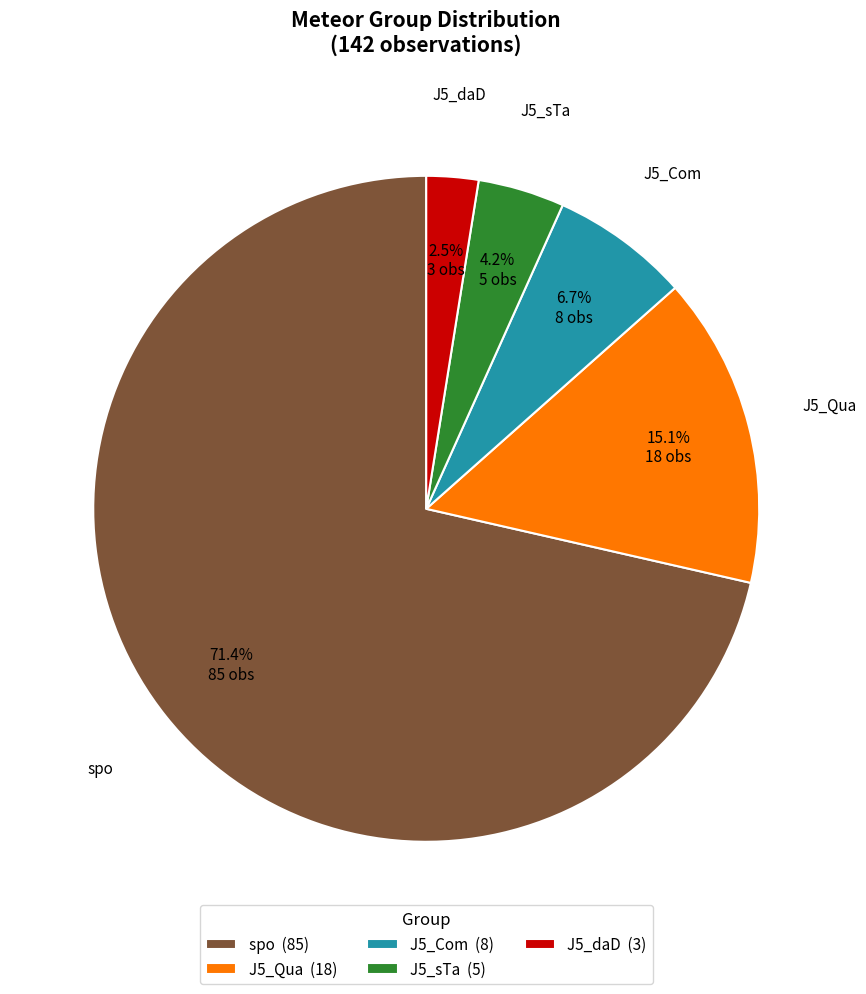

What is the total percentage of J5_Qua and J5_sTa?

19.3%